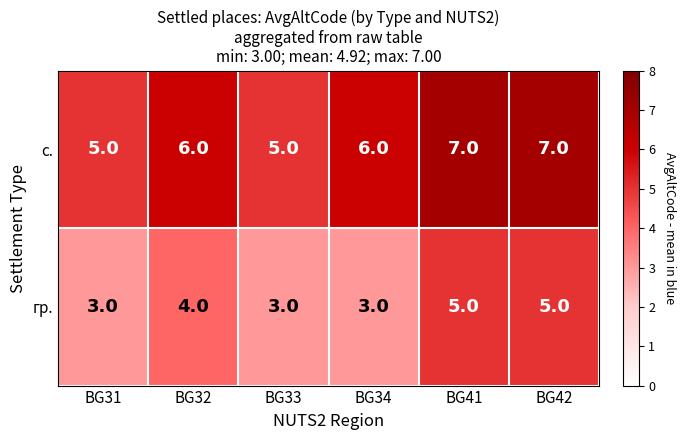

What is the maximum value for с.?

7